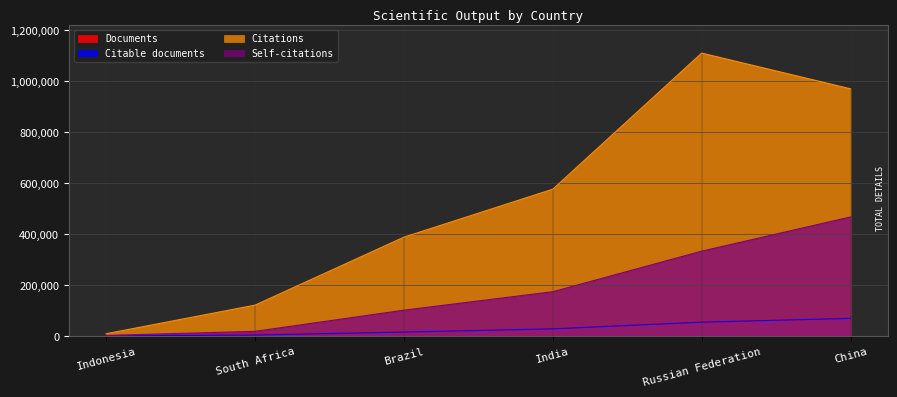

What is the lowest value of the Self-citations series?

2884